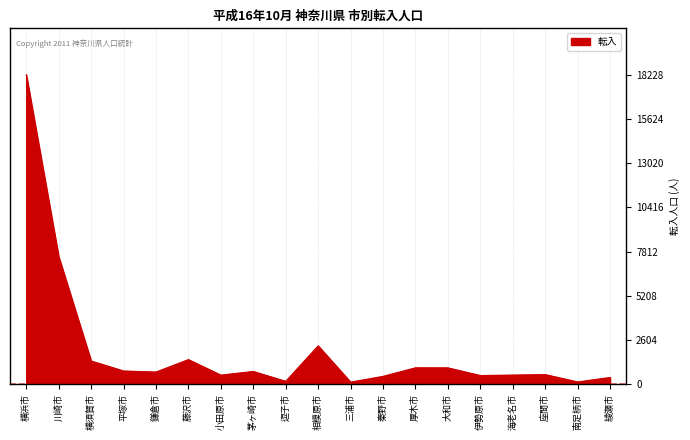

What is the difference between the second highest and second lowest values?

7378